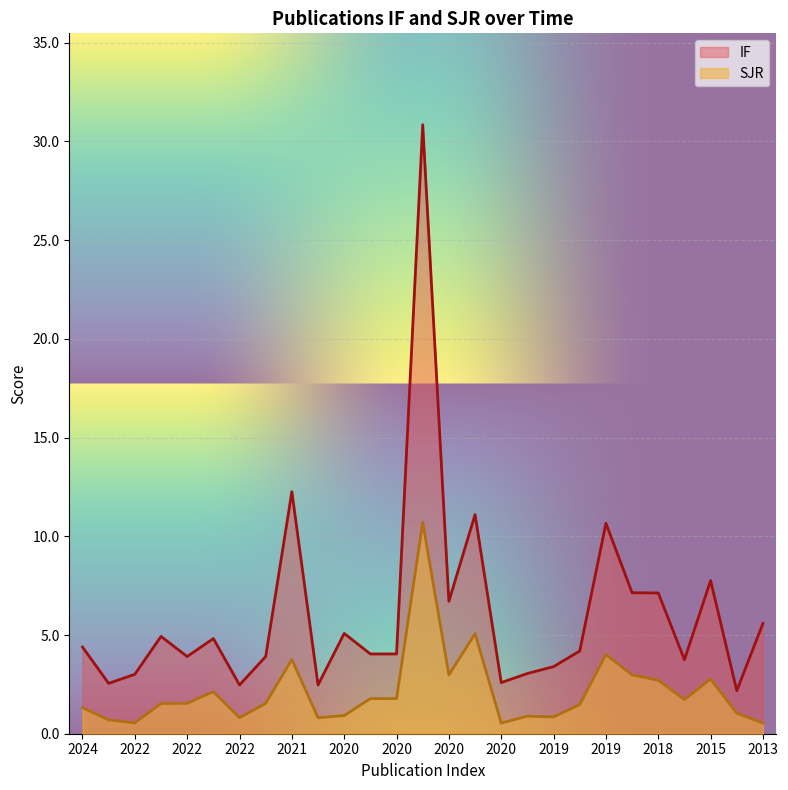

How many values in the SJR series exceed 1?

18